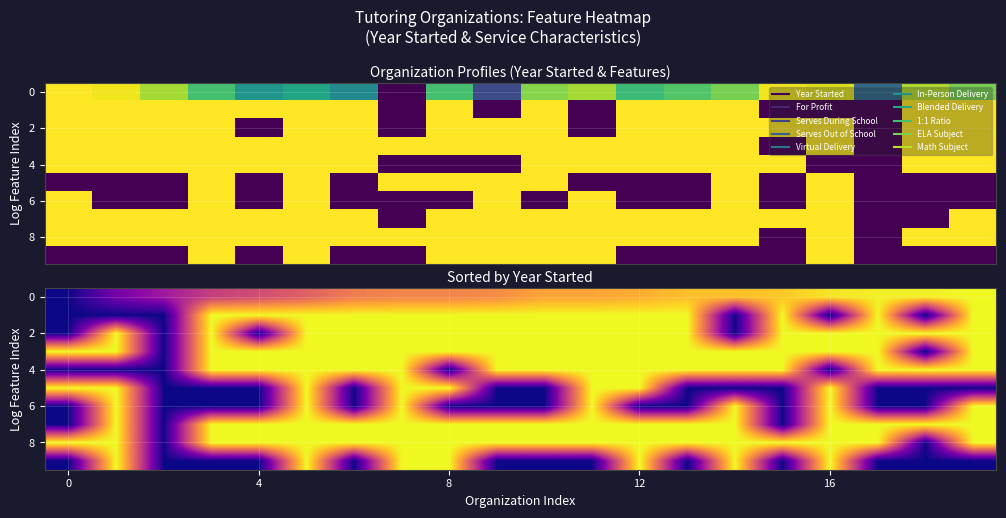

At how many categories does at least one series exceed 0?

20